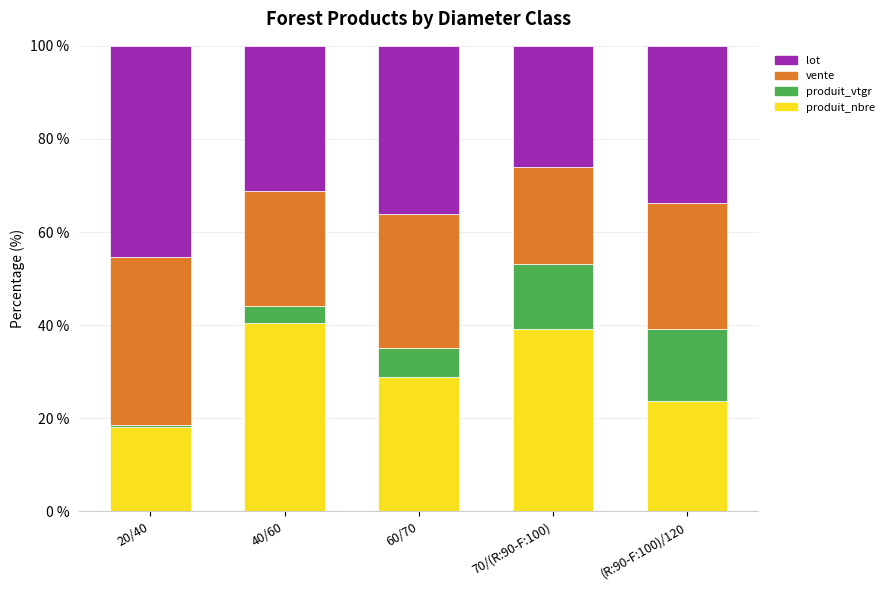

How many series are shown in this chart?

4